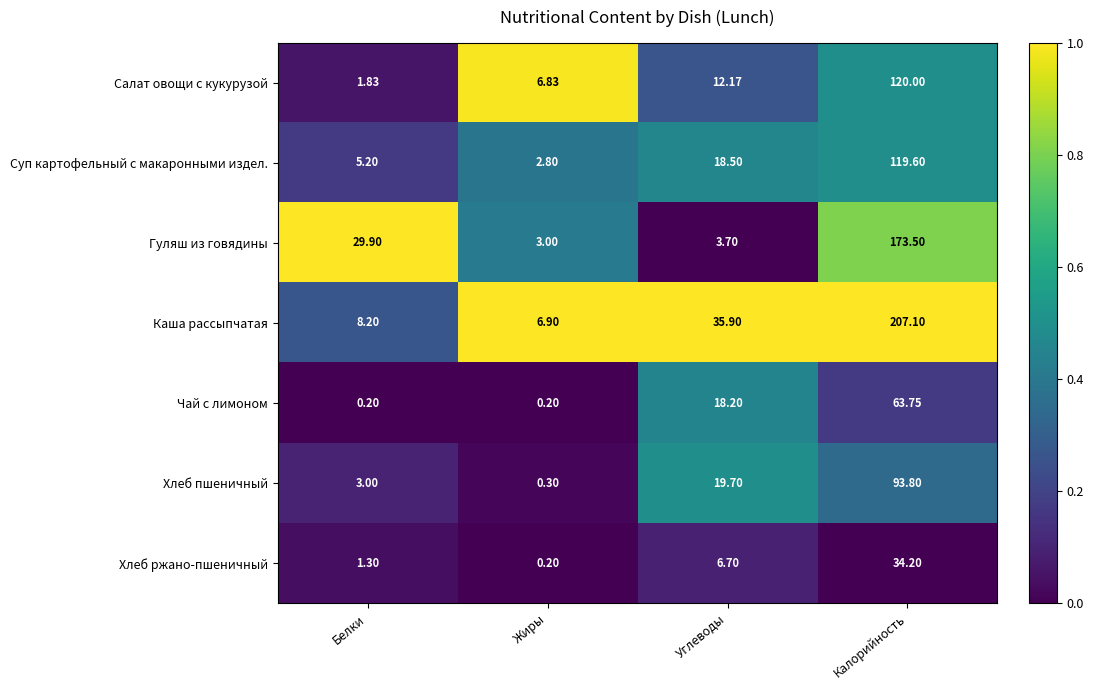

What is the total value across all series at Жиры?

20.2